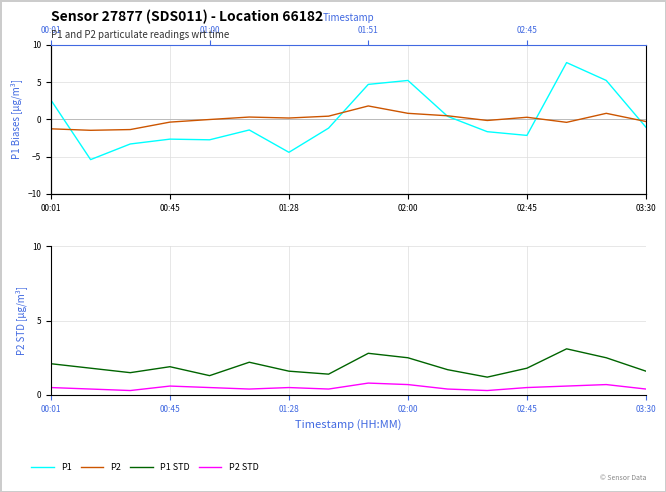

What is the minimum value shown in the chart?

-5.4